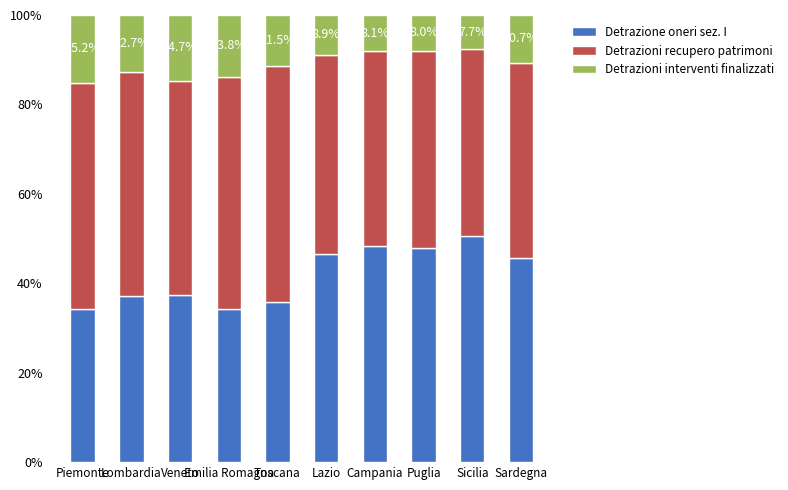

The value of Detrazione oneri sez. I at Emilia Romagna is 34.2. True or false?

True